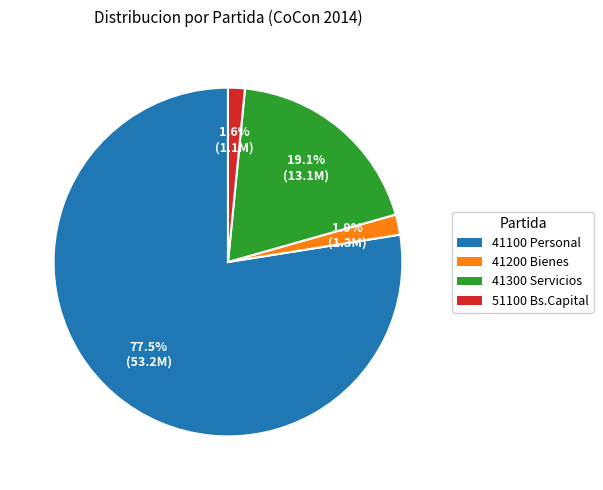

How many segments does this pie chart have?

4